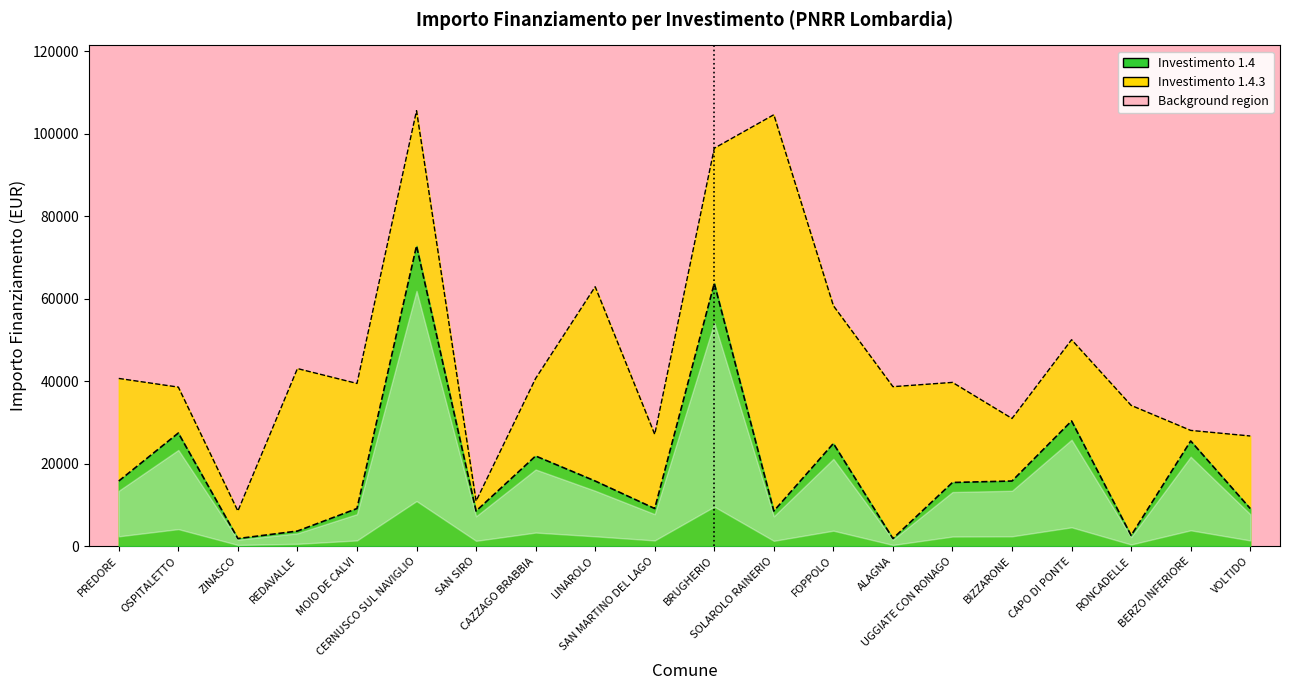

Where does the data first go above 15782?

OSPITALETTO